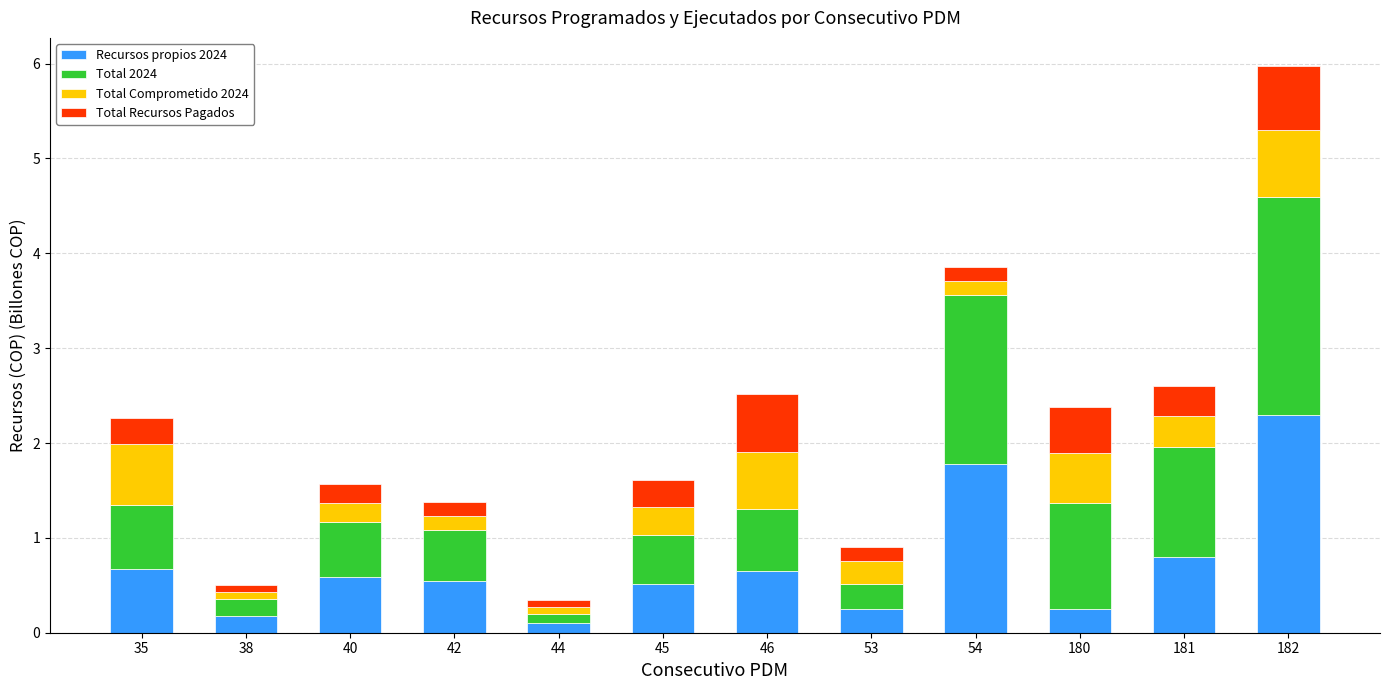

The value of Recursos propios 2024 at 180 is 0.2. True or false?

True